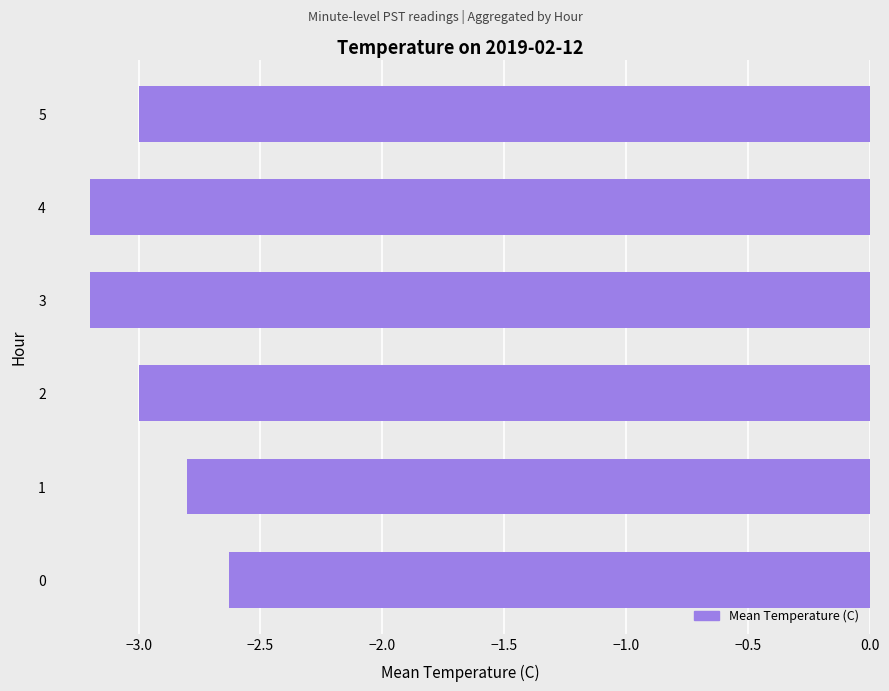

At which label is the value closest to -2?

0